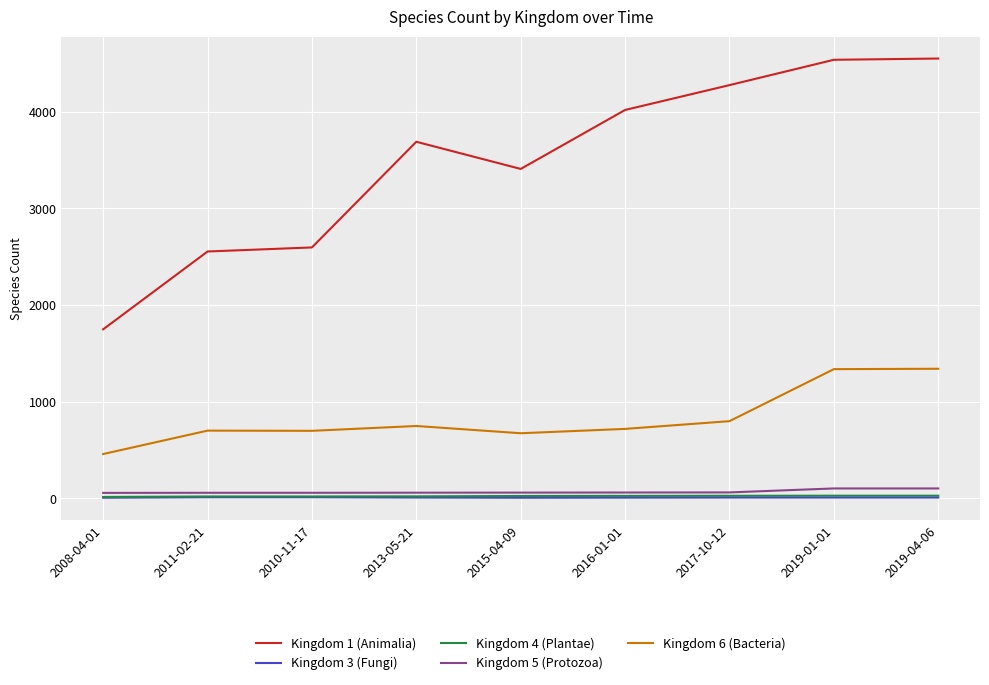

True or false: Kingdom 4 (Plantae) and Kingdom 1 (Animalia) cross at least once.

False